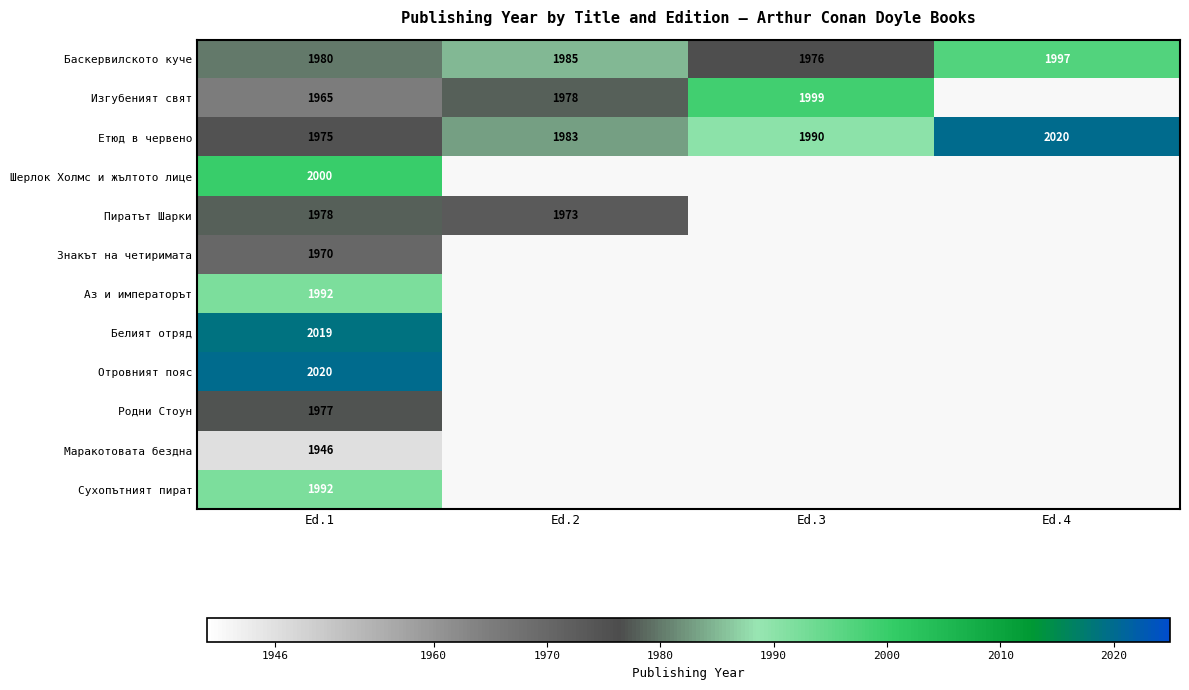

What is the total value across all series at Ed.1?

23814